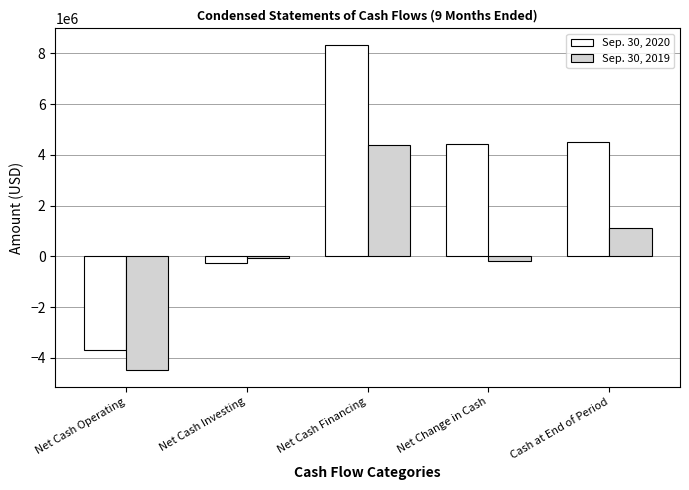

What are all the series names shown in the legend?

Sep. 30, 2020, Sep. 30, 2019